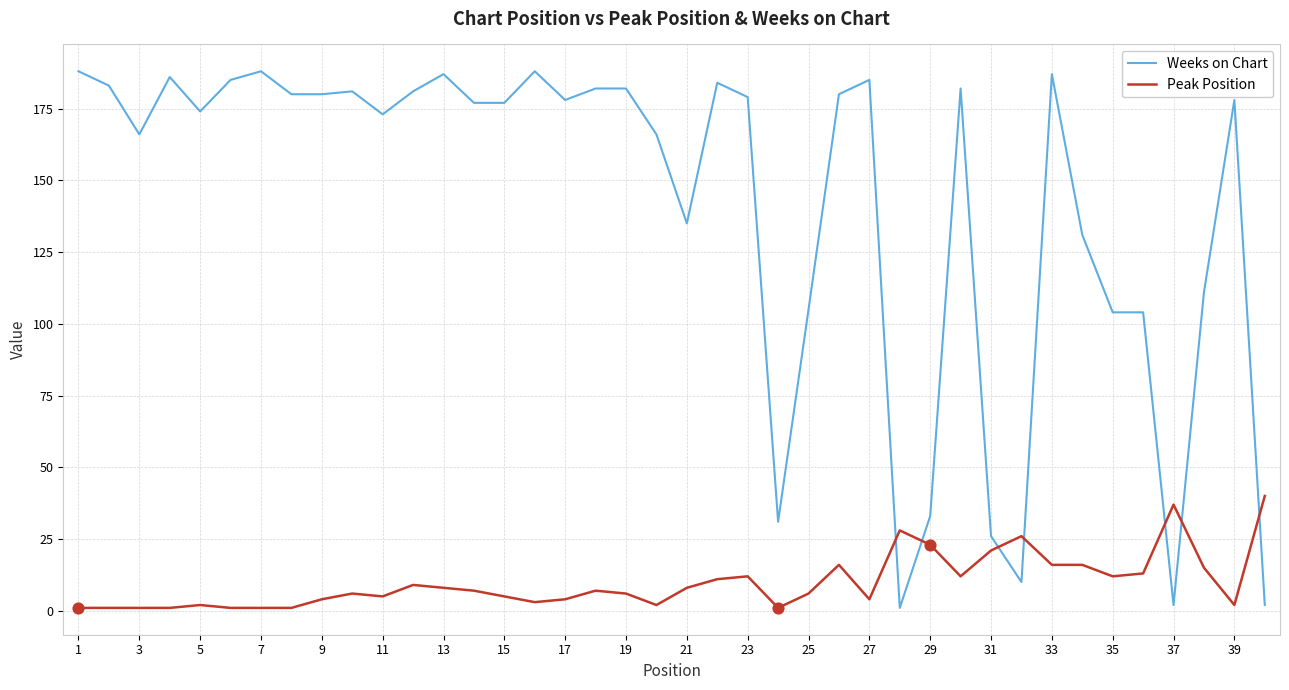

At how many categories does at least one series exceed 10?

40